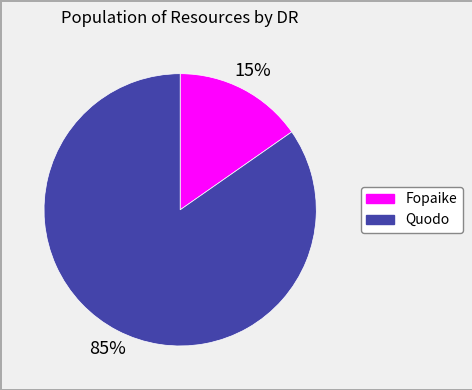

Rank the categories by value from highest to lowest.

Quodo, Fopaike